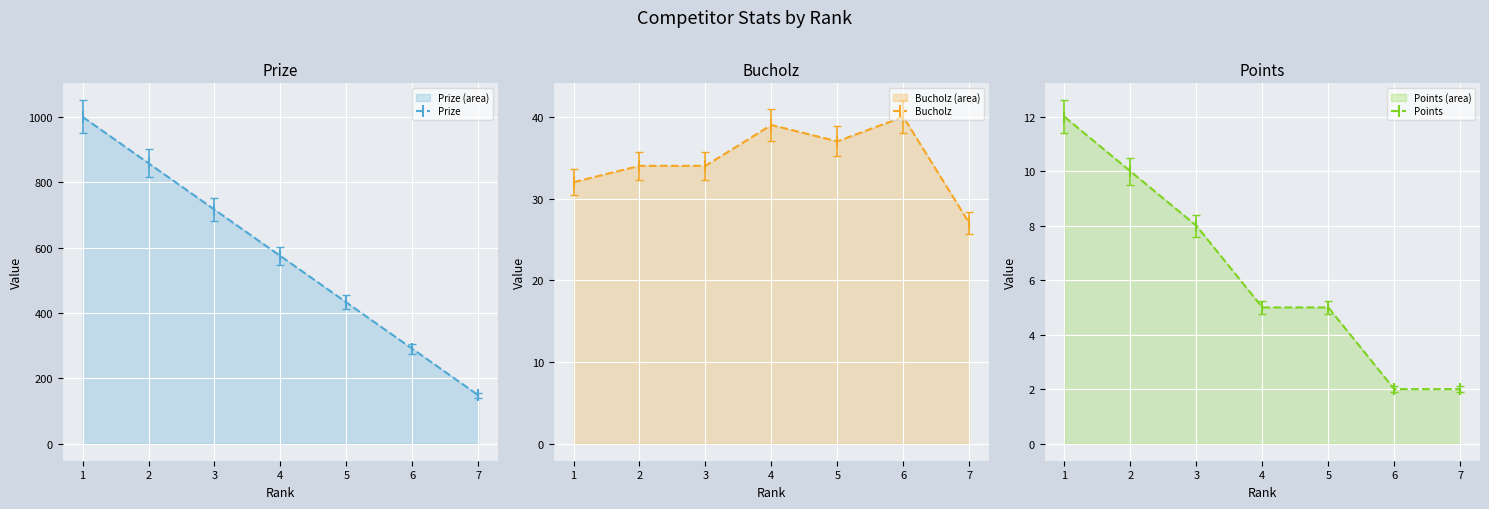

Is it true that Points equals 2 at 2?

False